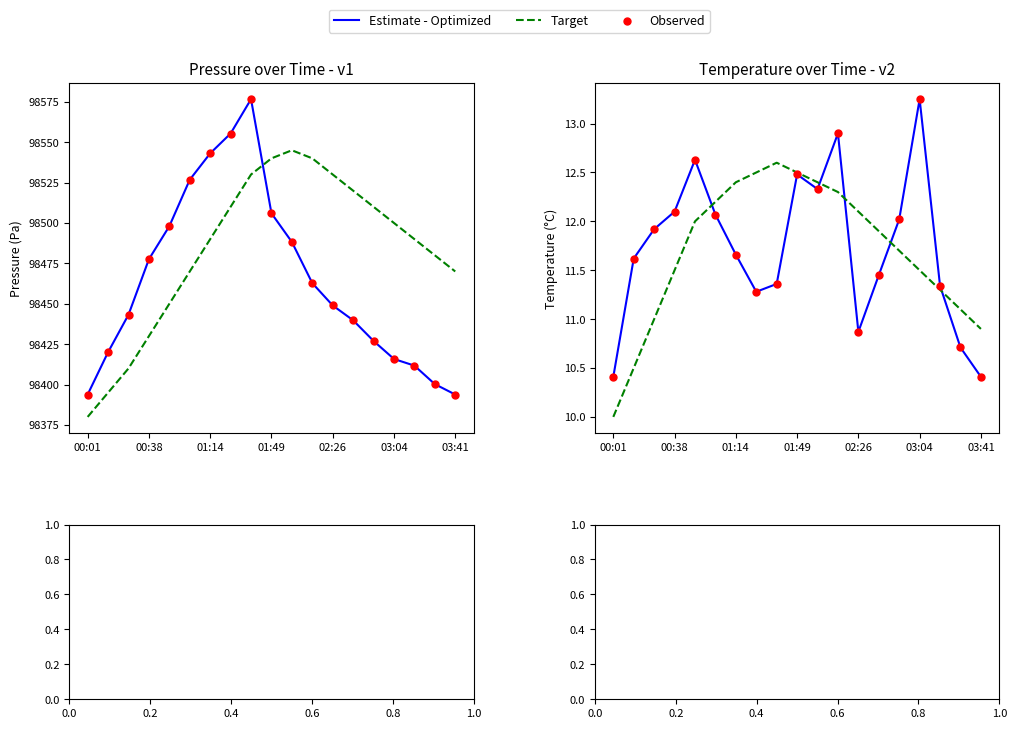

Which series reaches the minimum Y coordinate?

Target